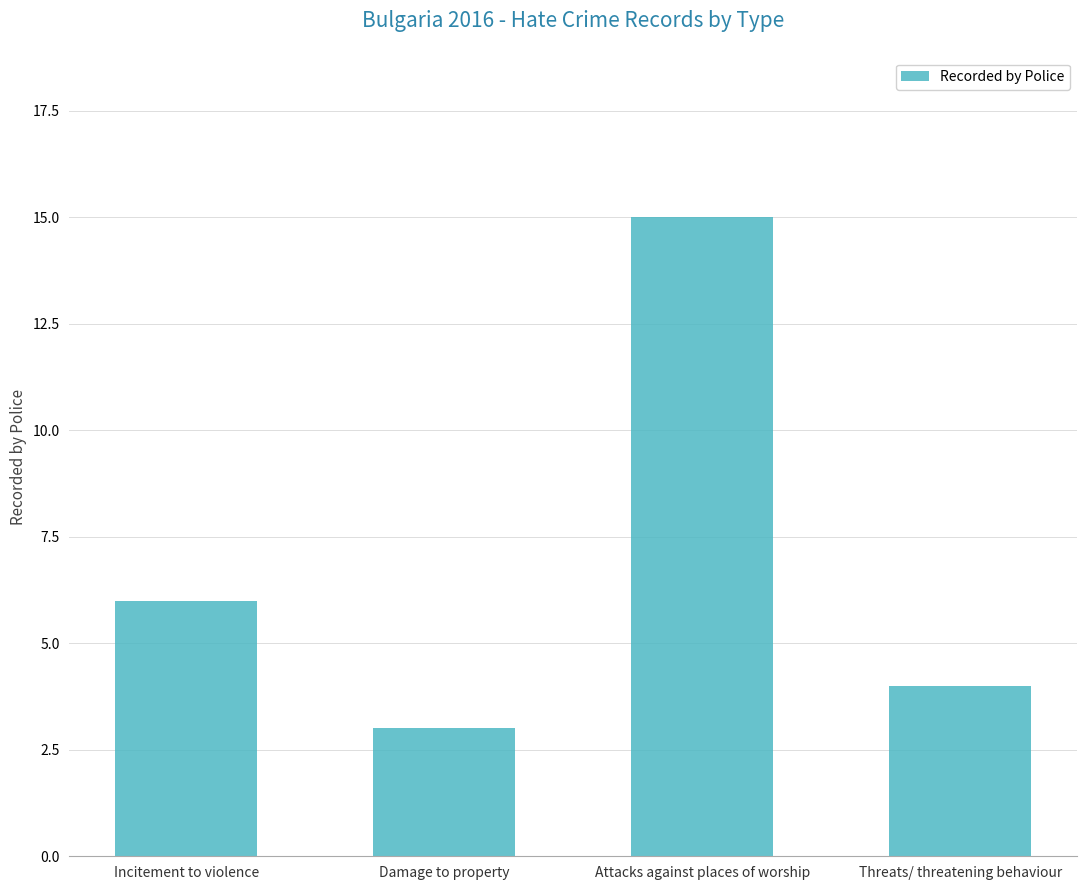

How many data points are less than 6?

2